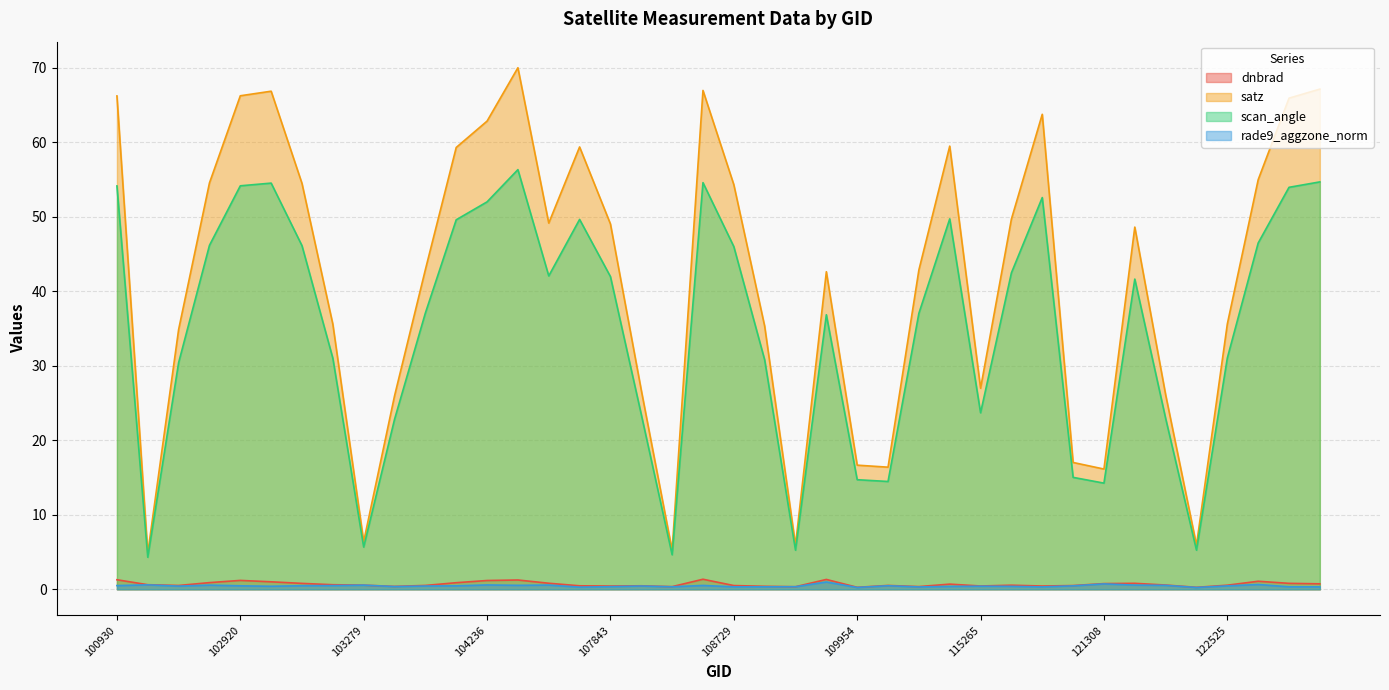

Count the number of data series in this chart.

4